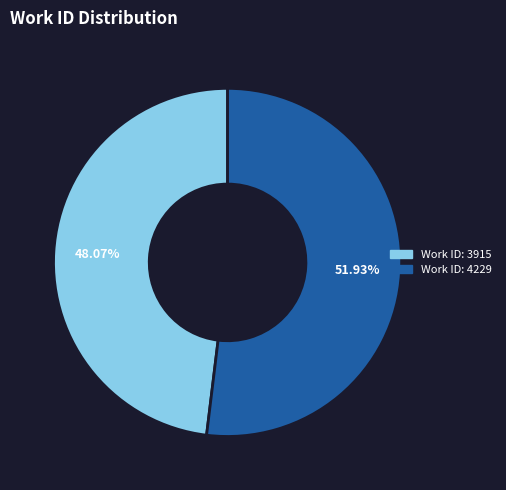

Rank the categories by value from highest to lowest.

Work ID: 4229, Work ID: 3915